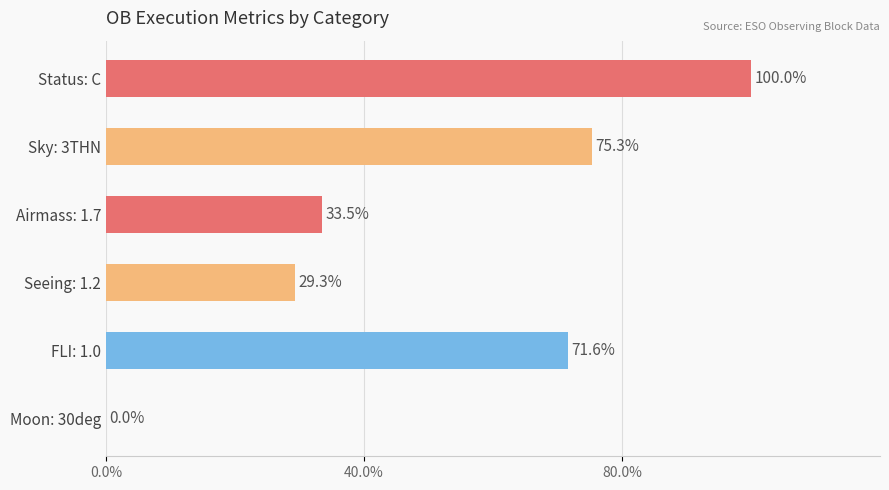

Which category has the highest value across all series?

Status: C